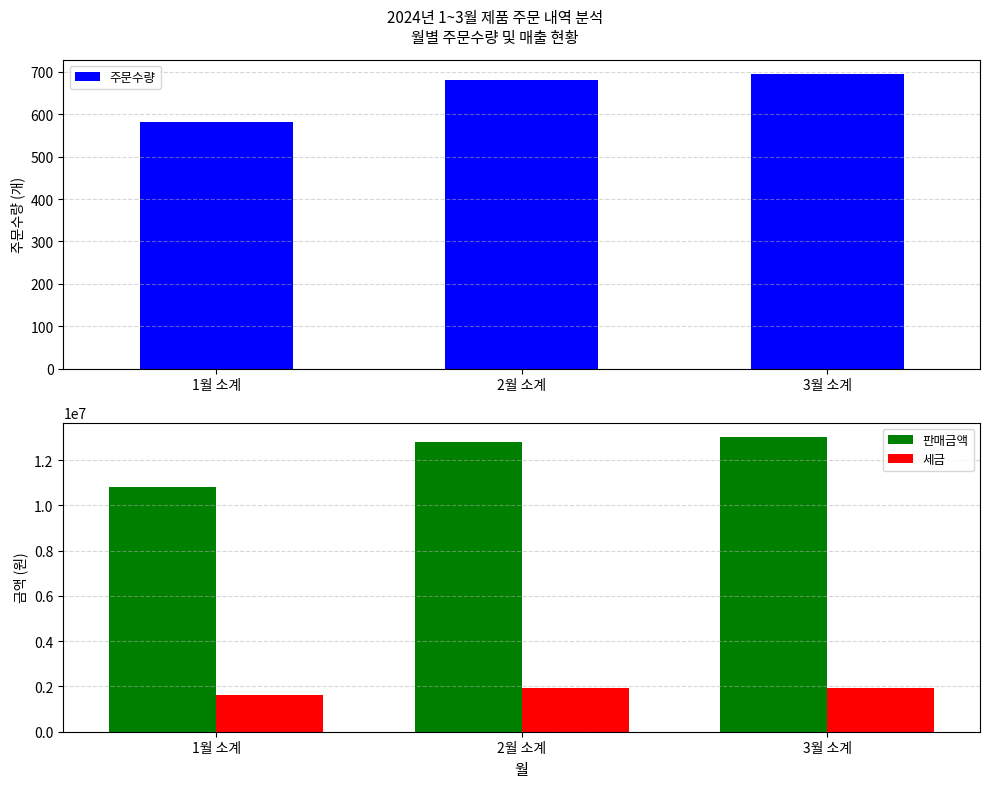

What is the difference between the 세금 values at 3월 소계 and 1월 소계?

329175